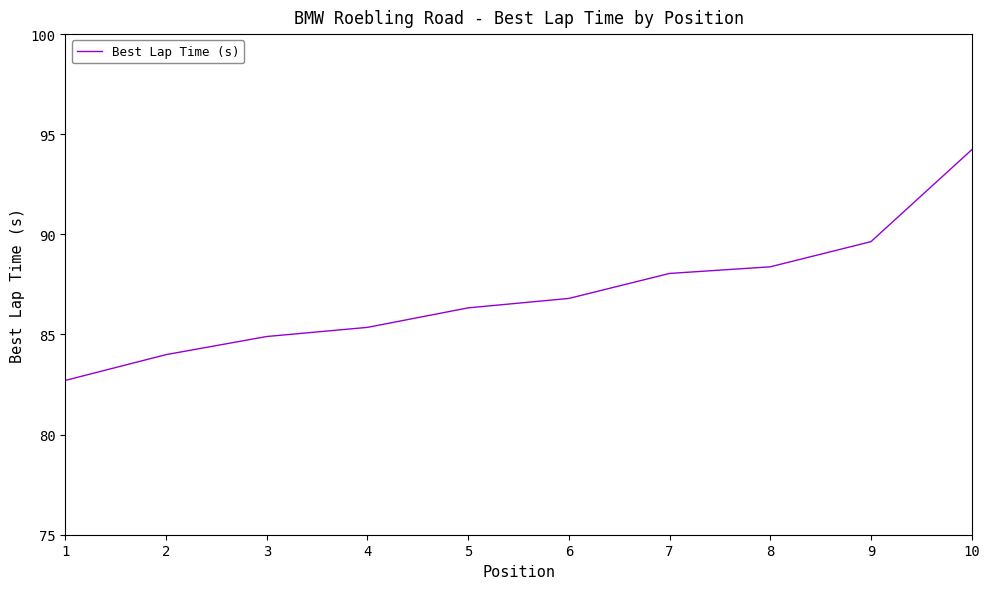

List the labels in order of value, largest first.

10, 9, 8, 7, 6, 5, 4, 3, 2, 1